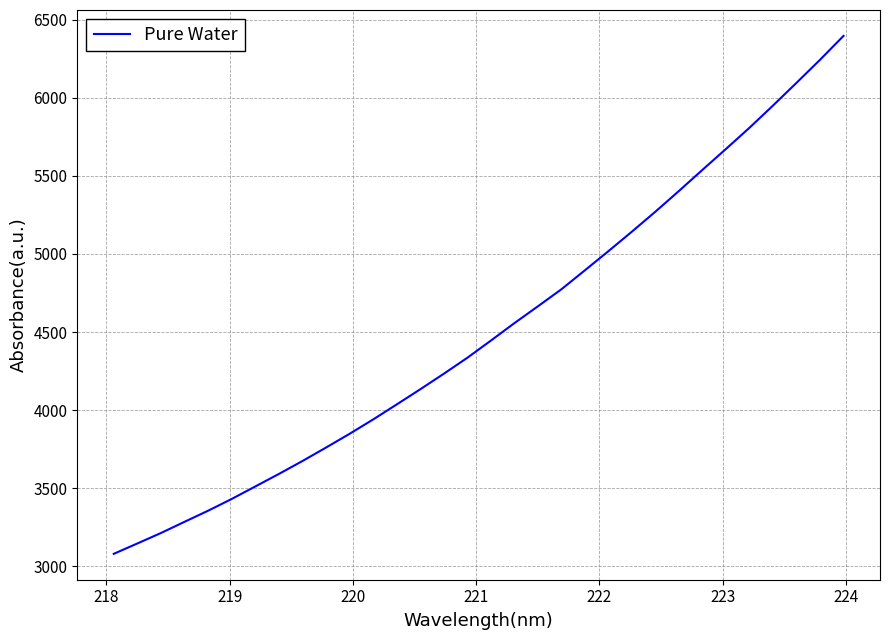

What is the difference between the maximum and minimum values?

3316.7